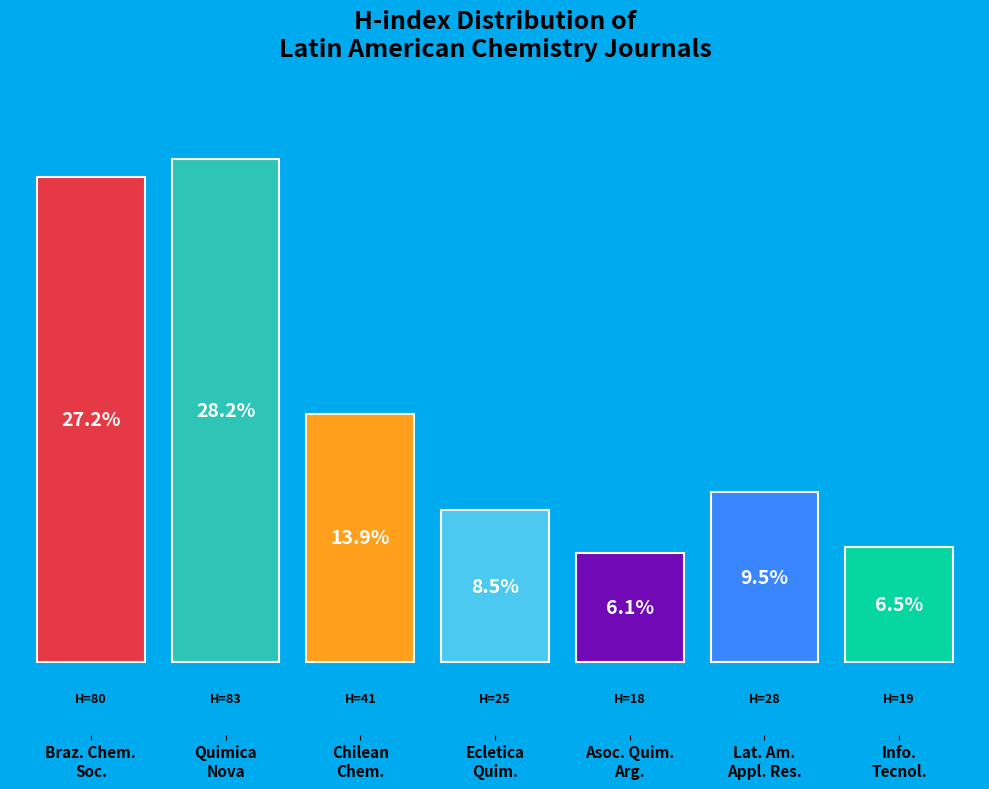

Does the chart contain any negative values?

No